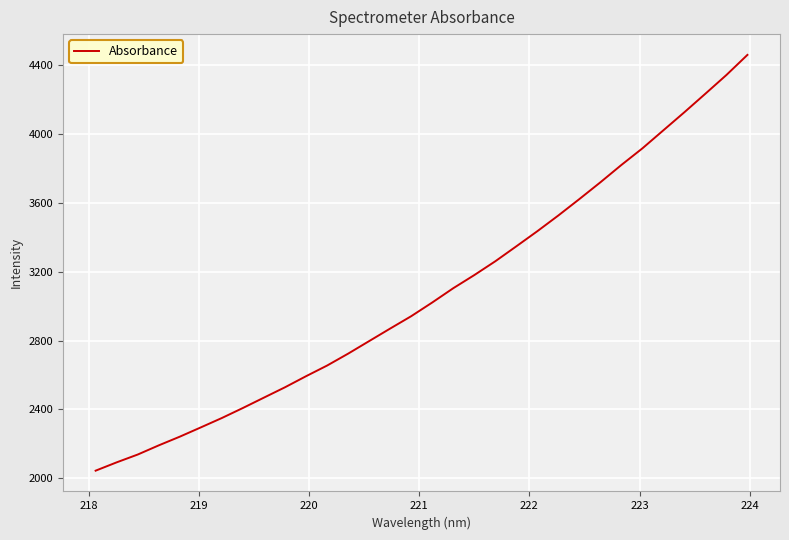

What is the difference between the maximum and minimum values?

2413.3